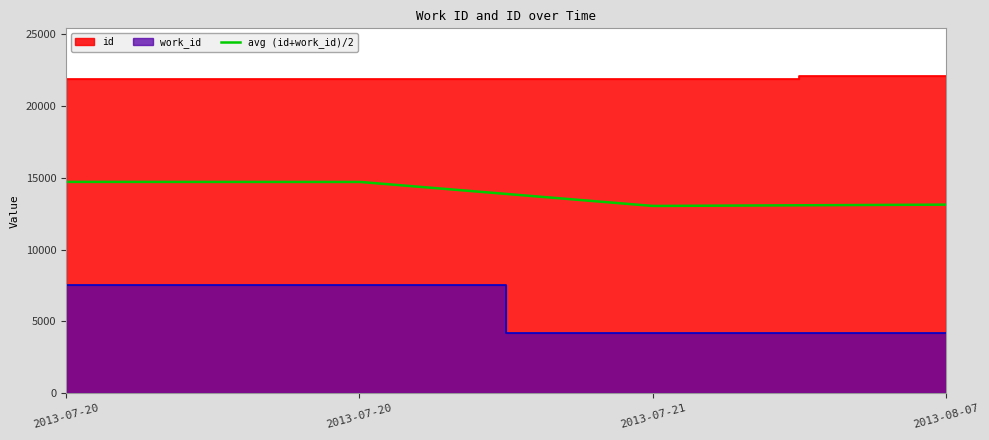

Rank the categories by id value from lowest to highest.

2013-07-20, 2013-07-20, 2013-07-21, 2013-08-07